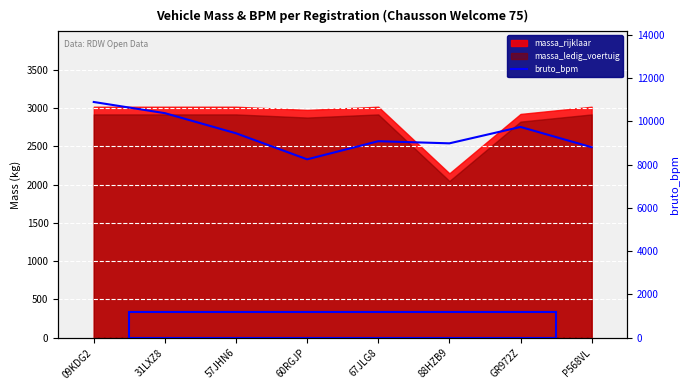

What is the label of the 8th point from the left?

P568VL